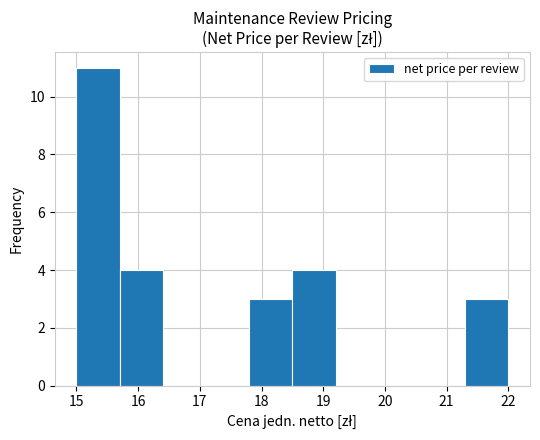

Reading left to right, transcribe this chart: for each bar, give the range it covers on the x-axis and its height. The values are not printed on the chart, so give them approximately, as read against the axis.

15.0 to 15.7: 11
15.7 to 16.4: 4
16.4 to 17.1: 0
17.1 to 17.8: 0
17.8 to 18.5: 3
18.5 to 19.2: 4
19.2 to 19.9: 0
19.9 to 20.6: 0
20.6 to 21.3: 0
21.3 to 22.0: 3